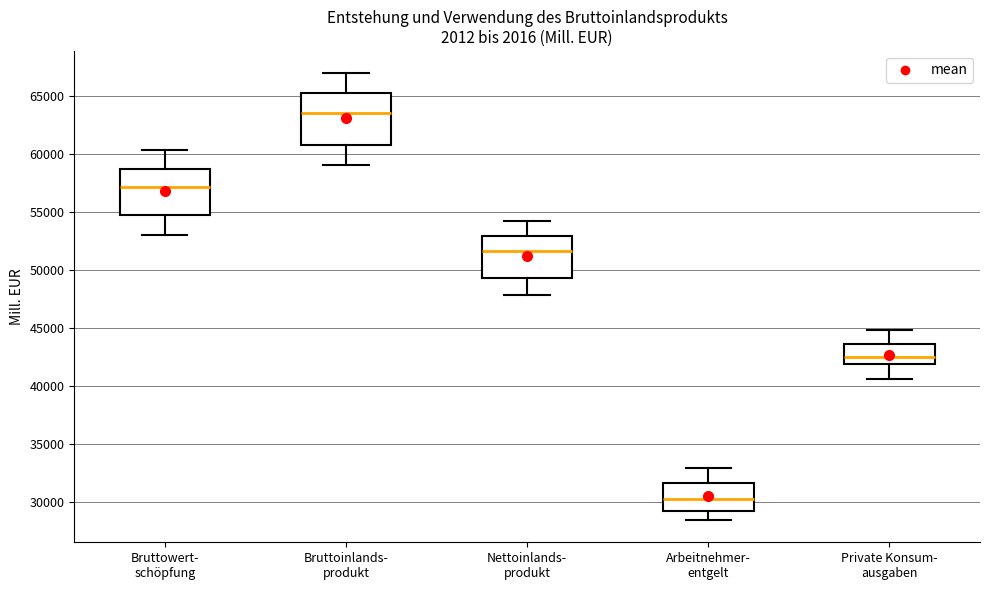

Reading left to right, transcribe this box plot: for each box, give where its median line is, the range the box spans, and where its two whiskers end, as read against the y-axis. The values are not printed on the chart, so give them approximately, as read against the axis.

Bruttowert- schöpfung: median 57000, box 54500 to 58500, whiskers 53000 to 60500
Bruttoinlands- produkt: median 63500, box 61000 to 65000, whiskers 59000 to 67000
Nettoinlands- produkt: median 51500, box 49500 to 53000, whiskers 48000 to 54000
Arbeitnehmer- entgelt: median 30000, box 29000 to 31500, whiskers 28500 to 33000
Private Konsum- ausgaben: median 42500, box 42000 to 43500, whiskers 40500 to 45000